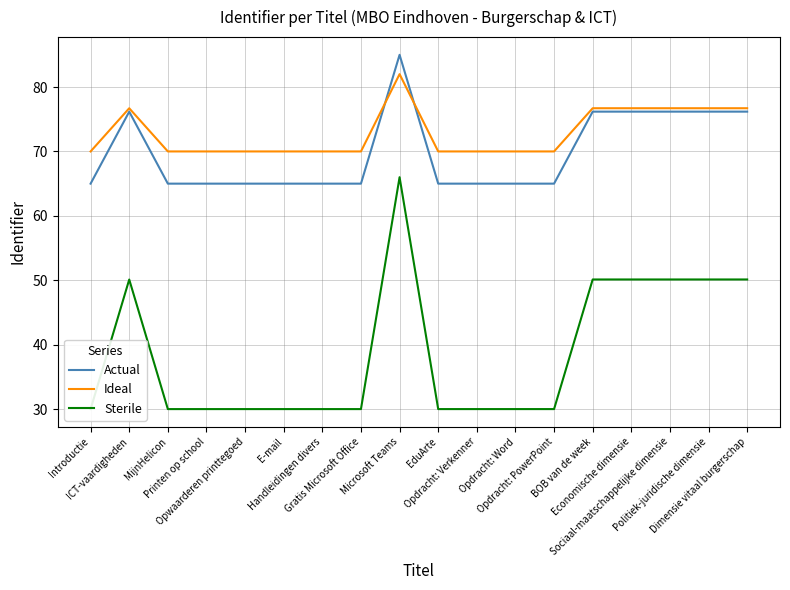

What is the minimum value shown in the chart?

30.0